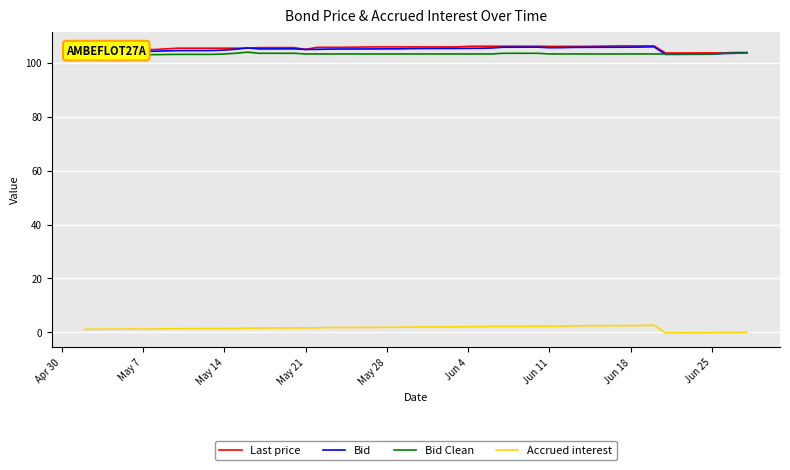

What is the sum of all Bid Clean values?

4028.3